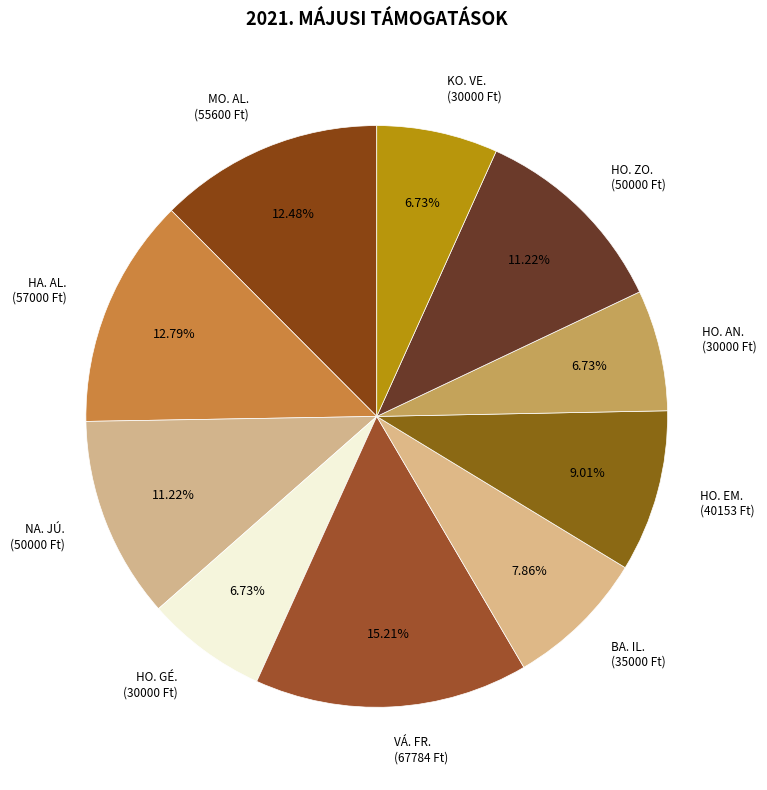

Approximately how many times larger is the value at KO. VE. (30000 Ft) compared to HA. AL. (57000 Ft)?

0.5